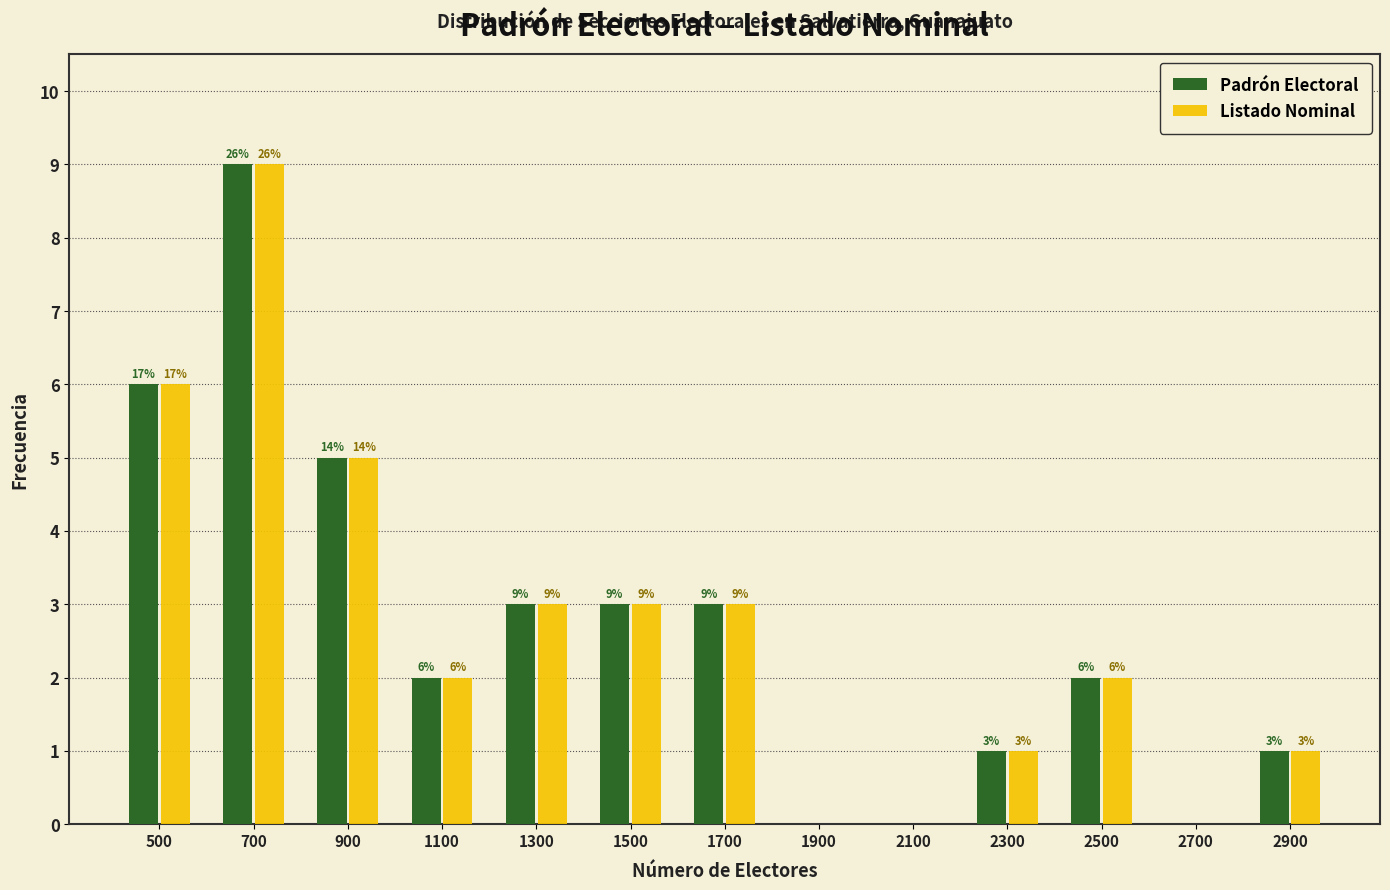

Reading left to right, what are all the values shown in this chart?

Padrón Electoral: 500=6	700=9	900=5	1100=2	1300=3	1500=3	1700=3	1900=0	2100=0	2300=1	2500=2	2700=0	2900=1
Listado Nominal: 500=6	700=9	900=5	1100=2	1300=3	1500=3	1700=3	1900=0	2100=0	2300=1	2500=2	2700=0	2900=1